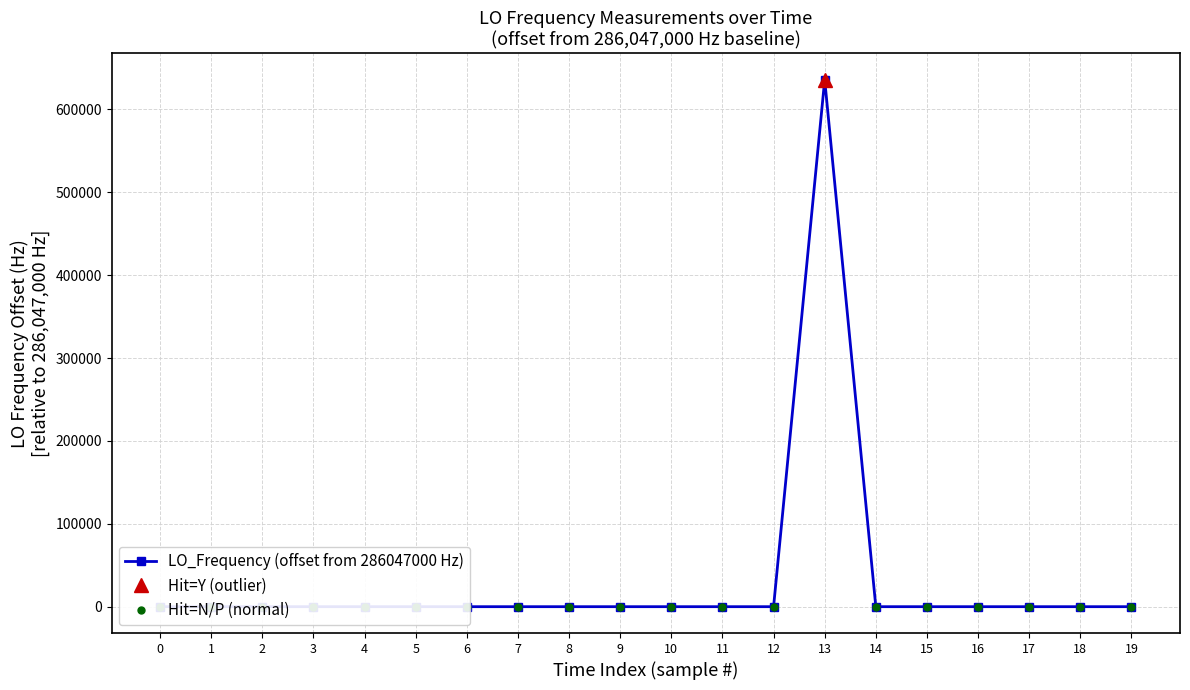

What is the value of the 6th point from the left?

0.5